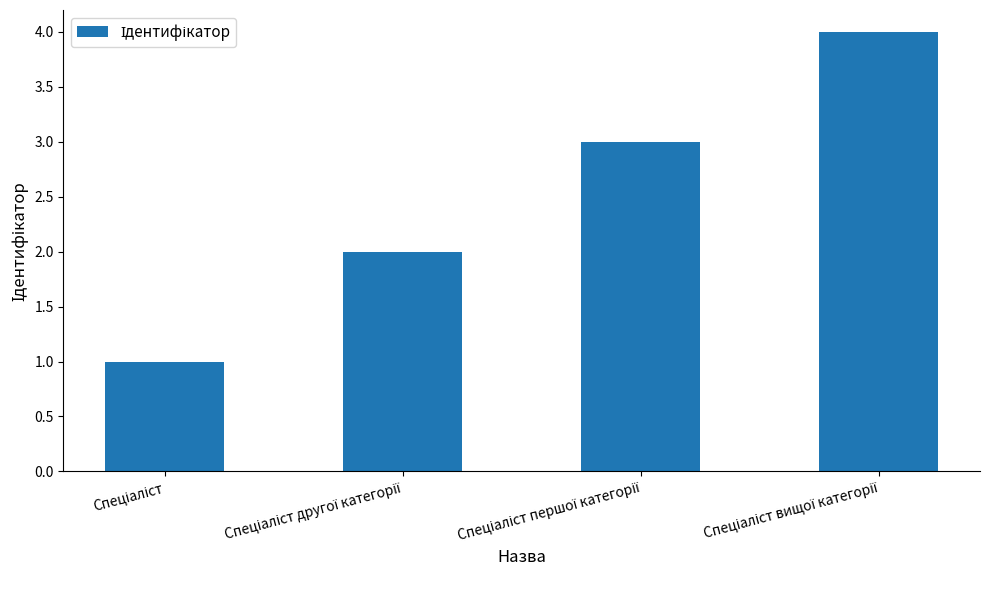

What is the maximum value shown in the chart?

4